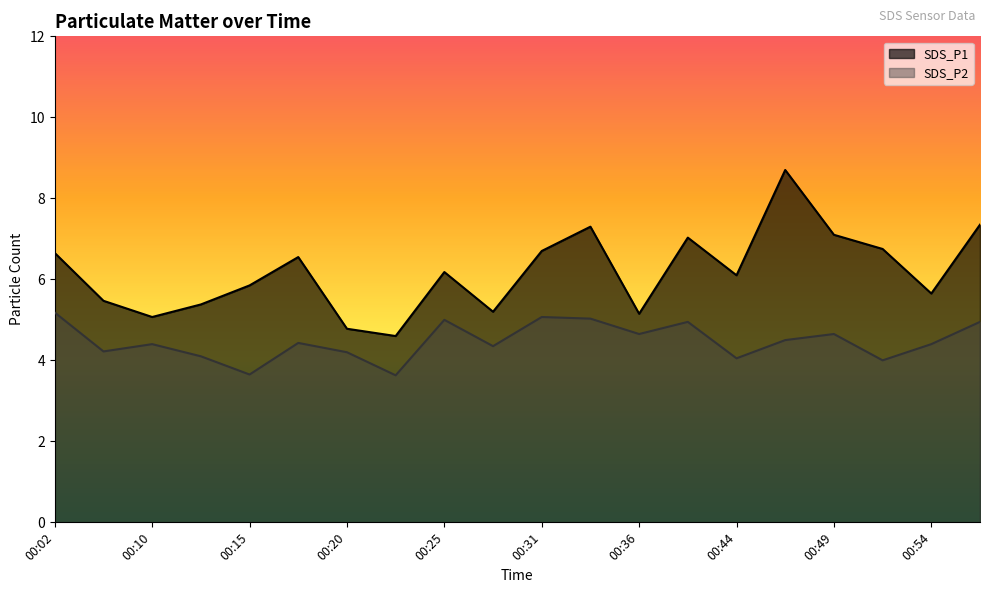

In SDS_P1, how many points are lower than both neighbors (excluding endpoints)?

6